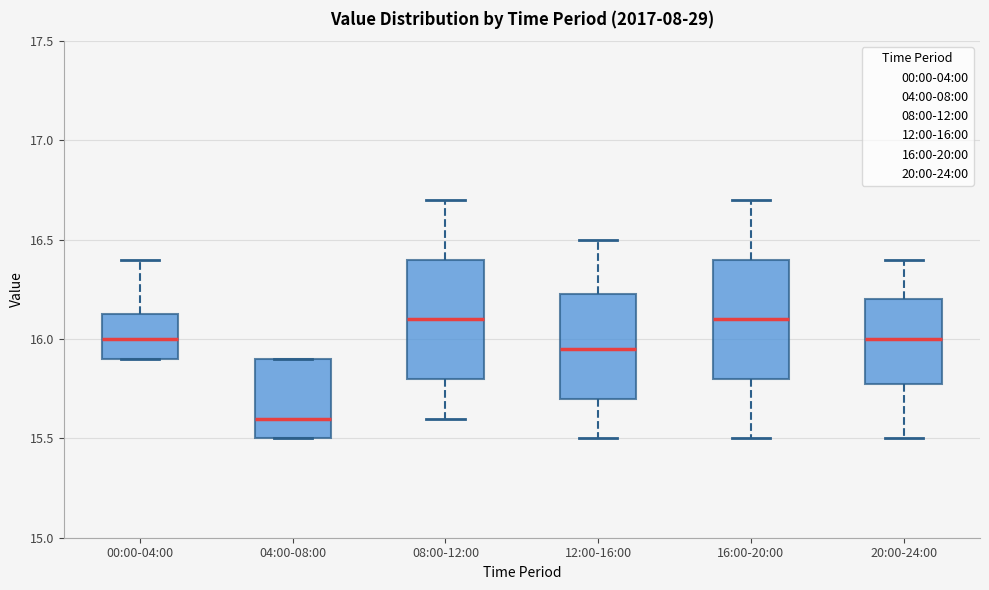

Reading left to right, transcribe this box plot: for each box, give where its median line is, the range the box spans, and where its two whiskers end, as read against the y-axis. The values are not printed on the chart, so give them approximately, as read against the axis.

00:00-04:00: median 16.00, box 15.90 to 16.15, whiskers 15.90 to 16.40
04:00-08:00: median 15.60, box 15.50 to 15.90, whiskers 15.50 to 15.90
08:00-12:00: median 16.10, box 15.80 to 16.40, whiskers 15.60 to 16.70
12:00-16:00: median 15.95, box 15.70 to 16.25, whiskers 15.50 to 16.50
16:00-20:00: median 16.10, box 15.80 to 16.40, whiskers 15.50 to 16.70
20:00-24:00: median 16.00, box 15.80 to 16.20, whiskers 15.50 to 16.40